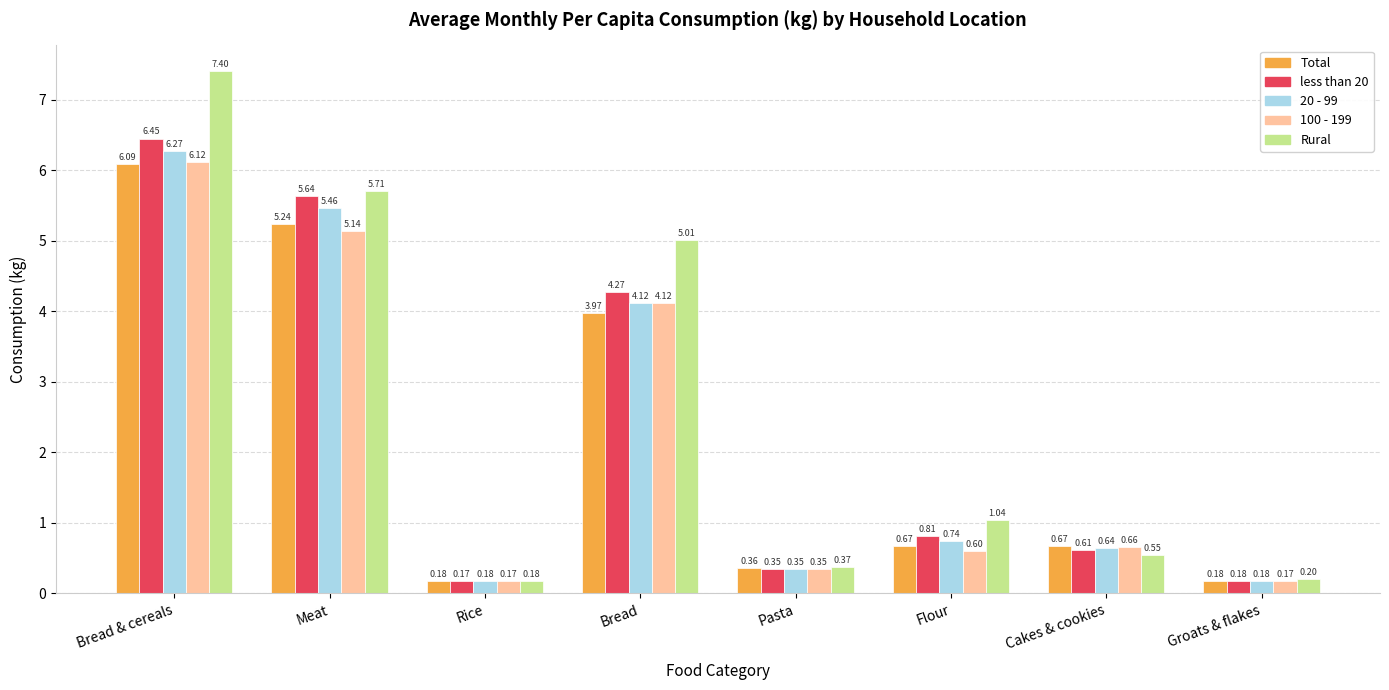

What is the maximum value shown in the chart?

7.4